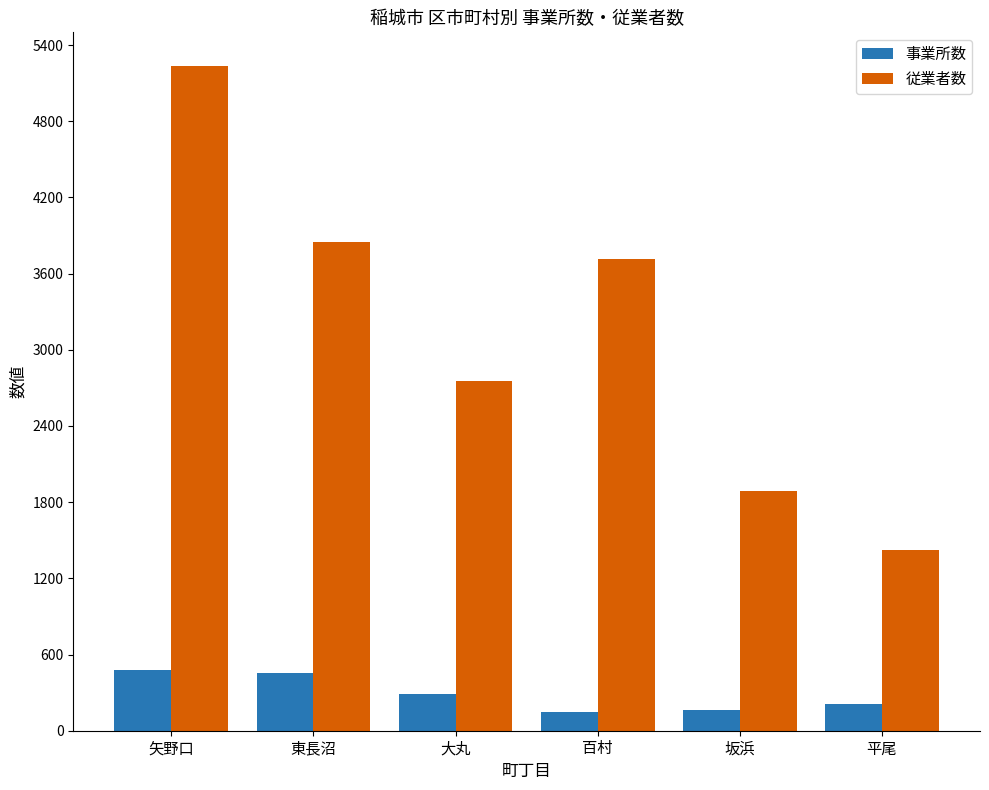

How many bars are there in total?

12